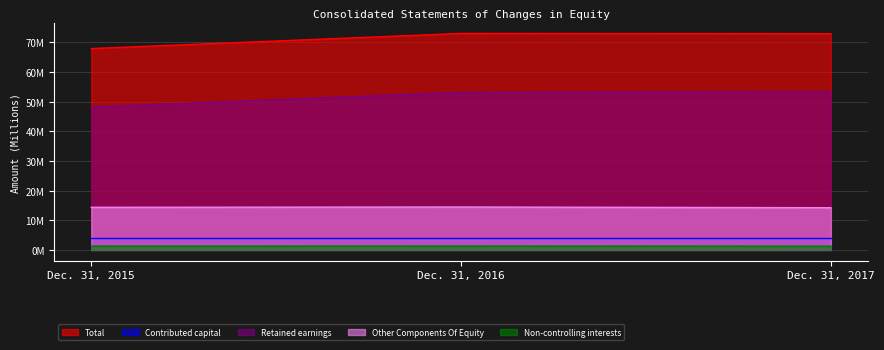

At which category is the sum across all series the highest?

Dec. 31, 2016